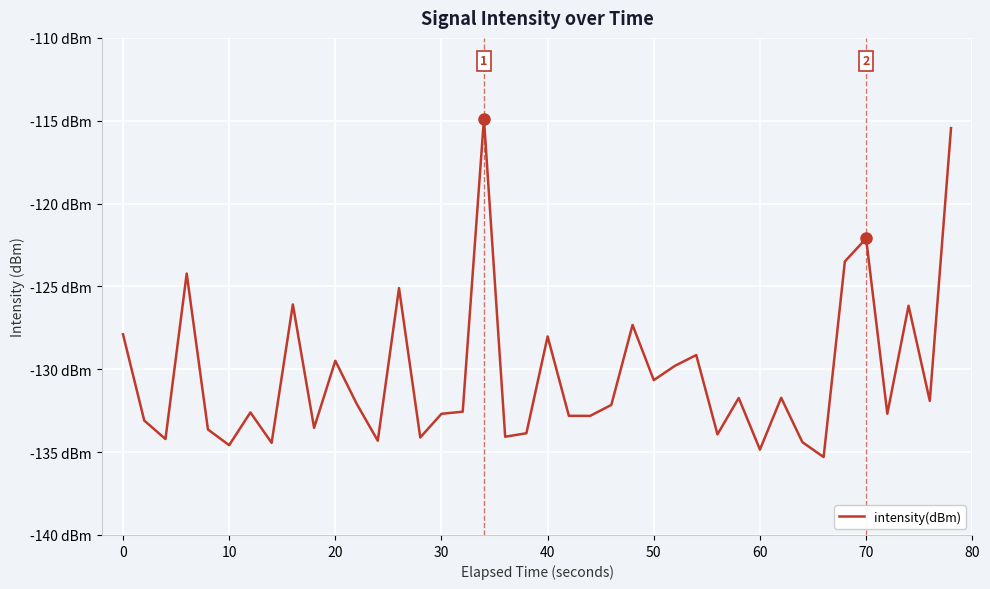

What is the difference between the maximum and minimum values?

20.4